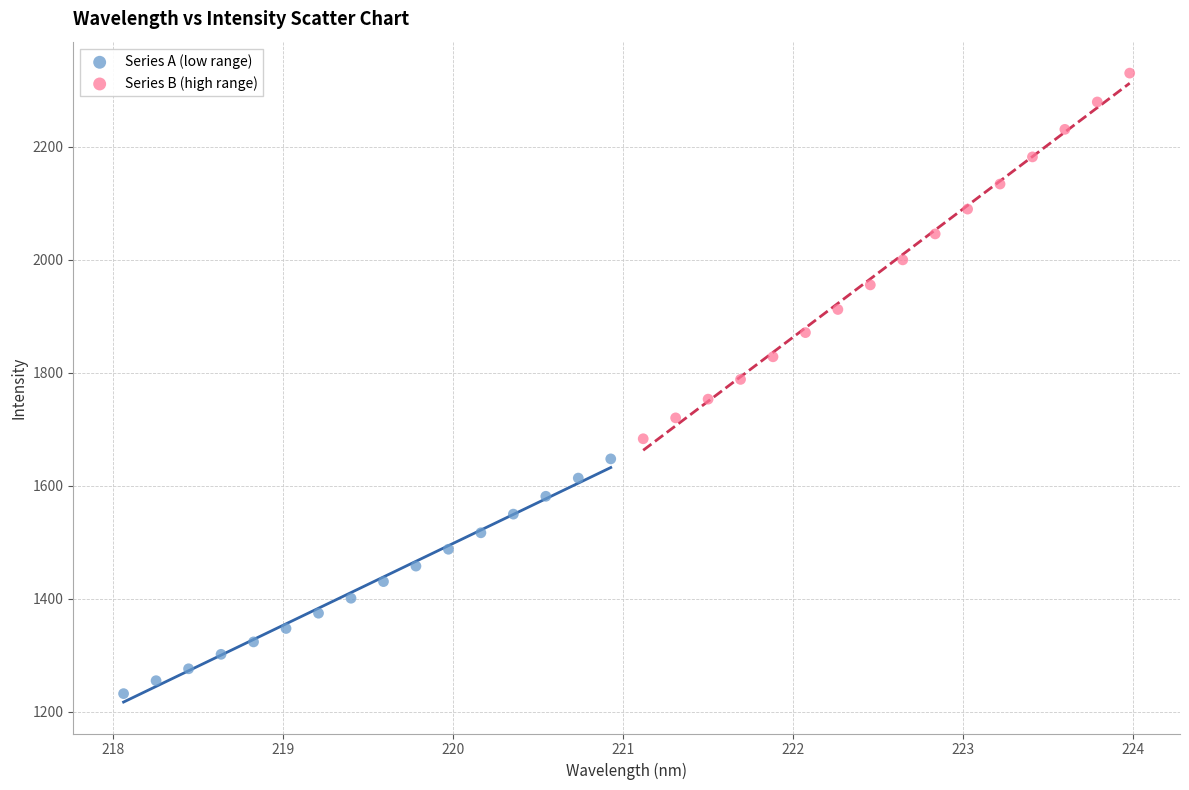

What are all the series names shown in the legend?

Series A (low range), Series B (high range)